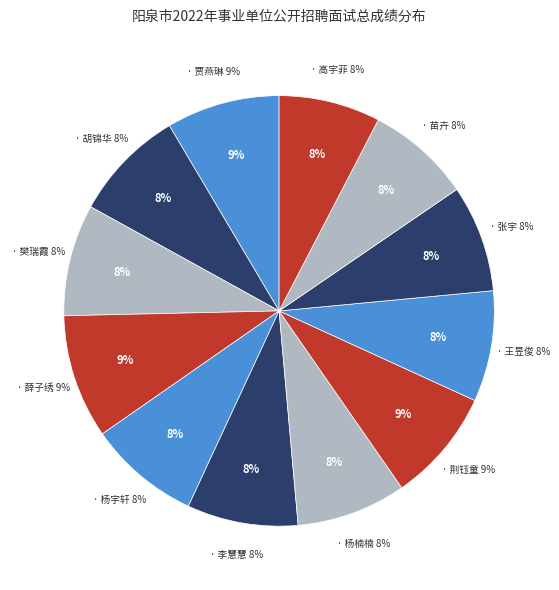

Which category has the smallest portion of the pie?

高宇菲